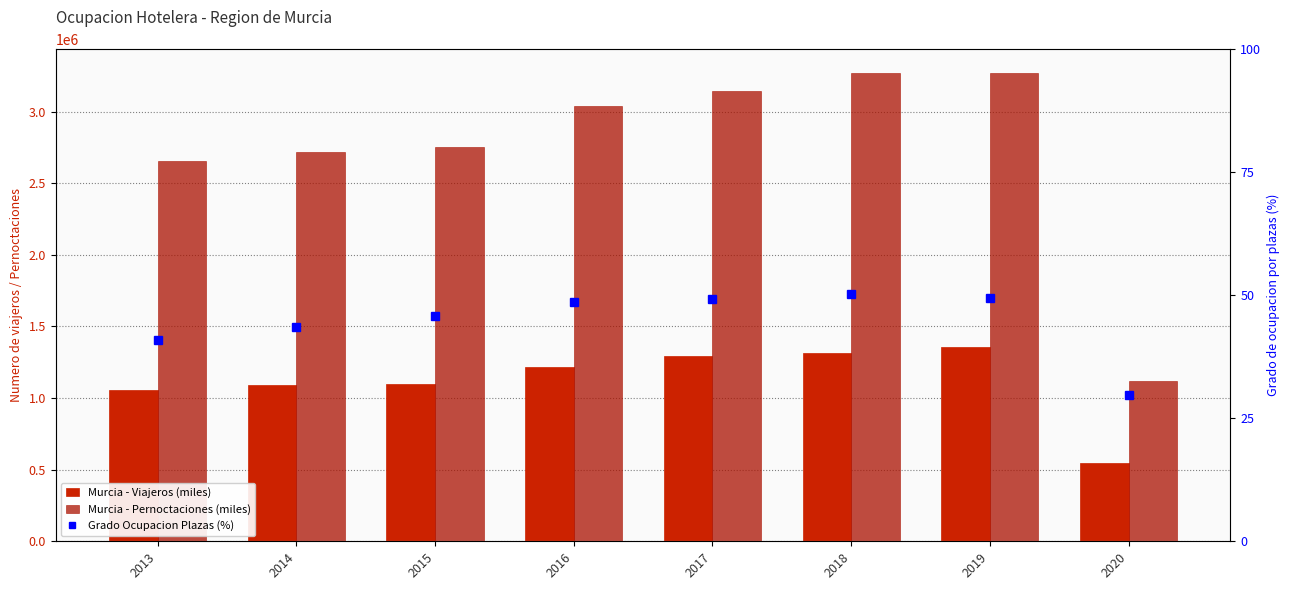

What is the difference between the Murcia - Viajeros (miles) values at 2020 and 2013?

509404.0